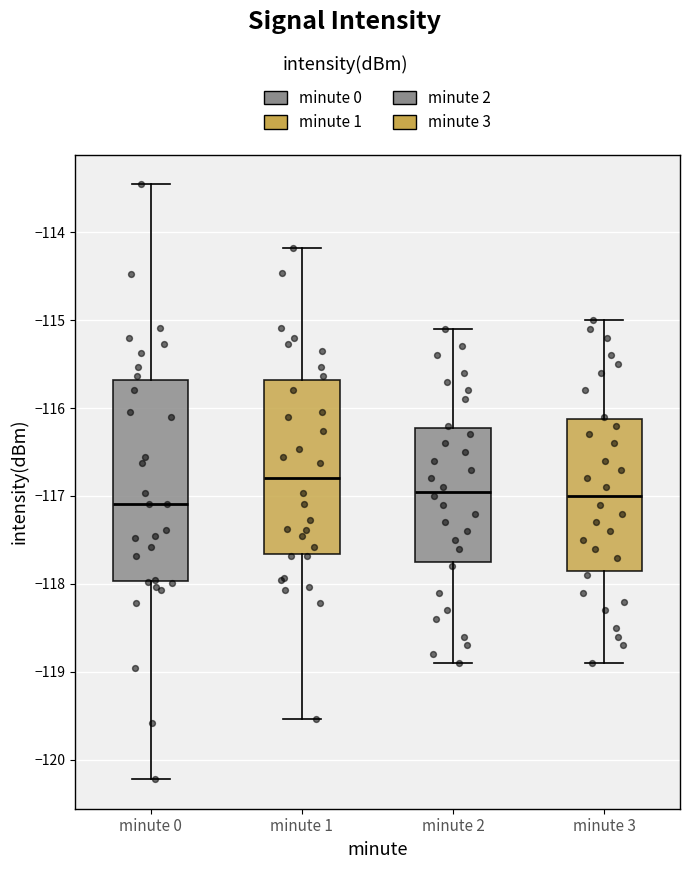

Which box is the tallest, from its lower edge to its upper edge?

minute 0